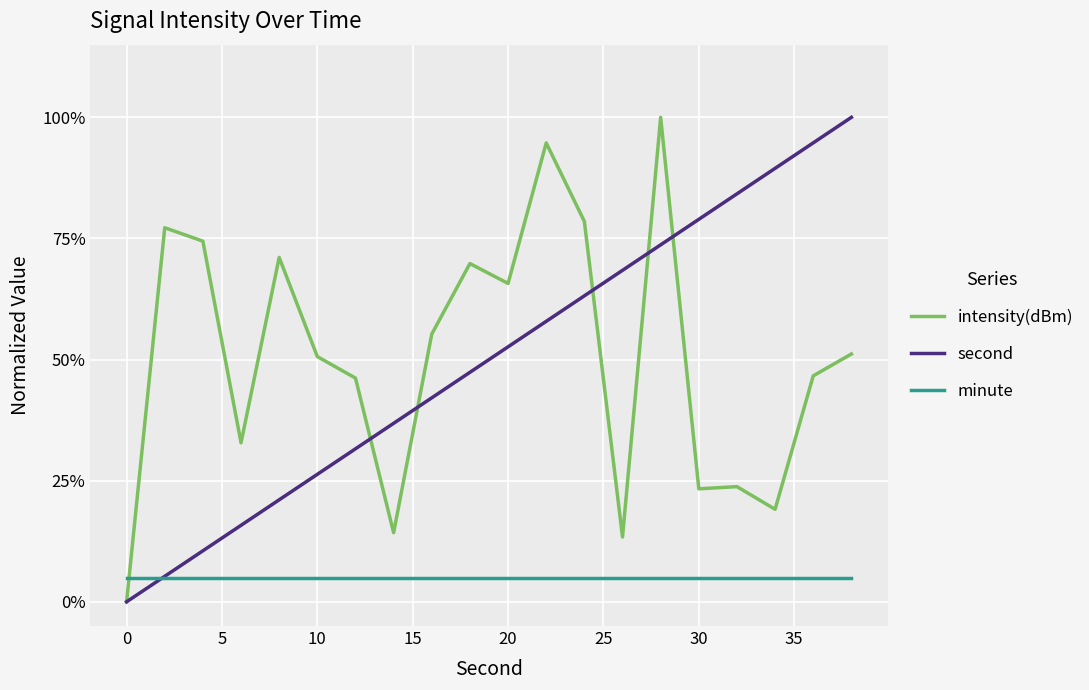

Reading left to right, what are all the values shown in this chart?

intensity(dBm): 0.0	0.8	0.7	0.3	0.7	0.5	0.5	0.1	0.6	0.7	0.7	0.9	0.8	0.1	1.0	0.2	0.2	0.2	0.5	0.5
second: 0.0	0.1	0.1	0.2	0.2	0.3	0.3	0.4	0.4	0.5	0.5	0.6	0.6	0.7	0.7	0.8	0.8	0.9	0.9	1.0
minute: 0.1	0.1	0.1	0.1	0.1	0.1	0.1	0.1	0.1	0.1	0.1	0.1	0.1	0.1	0.1	0.1	0.1	0.1	0.1	0.1